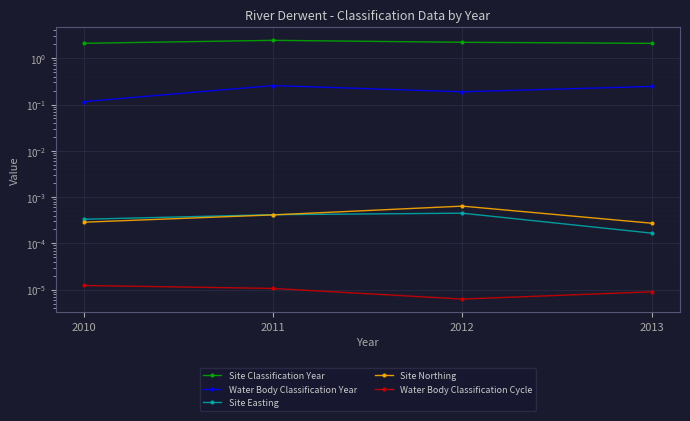

What is the value of the Water Body Classification Year point at the 2nd from the left?

0.3